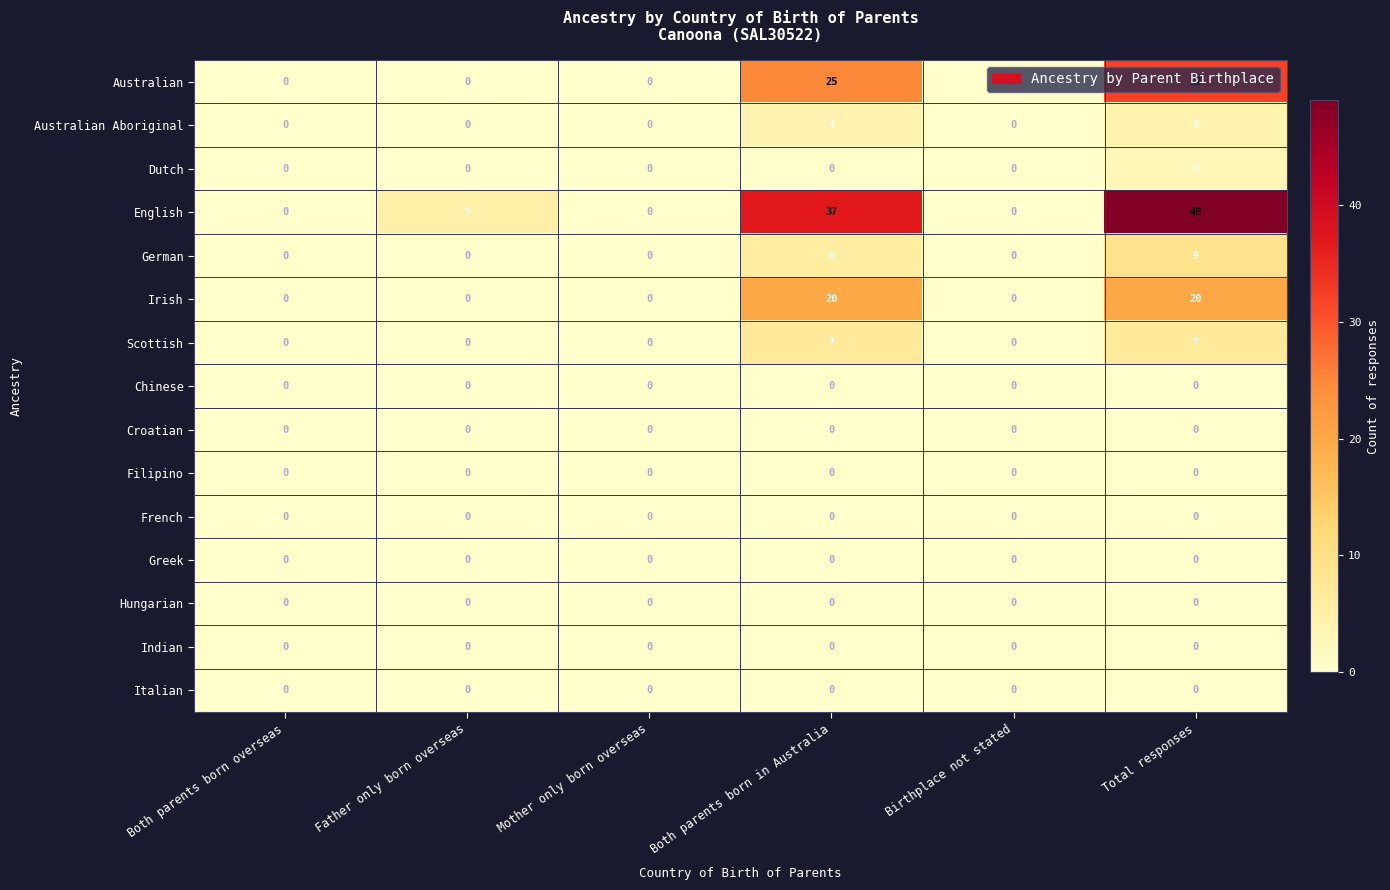

What is the greatest value displayed?

49